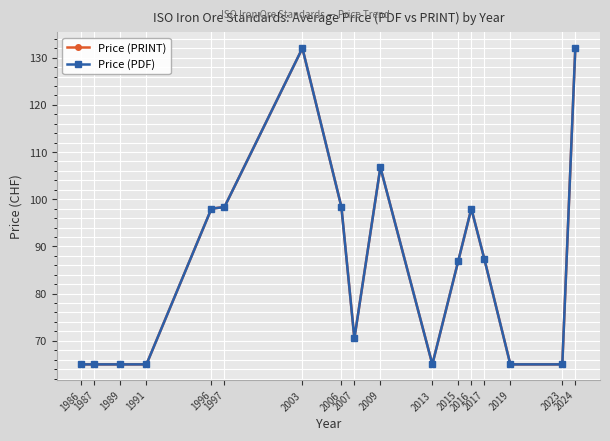

Does the chart have visible grid lines?

Yes